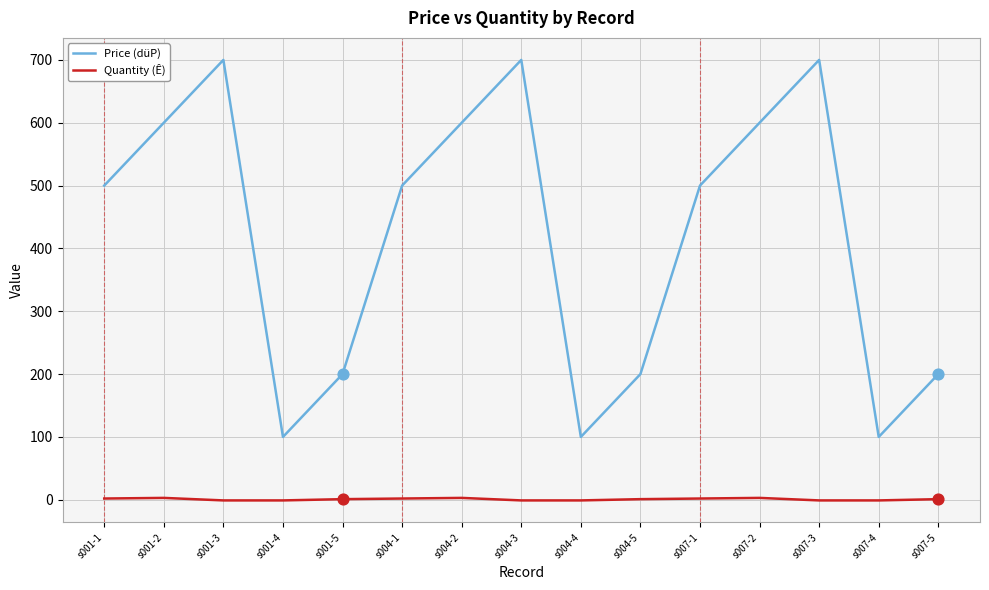

Which series has the largest total across all categories?

Price (düP)